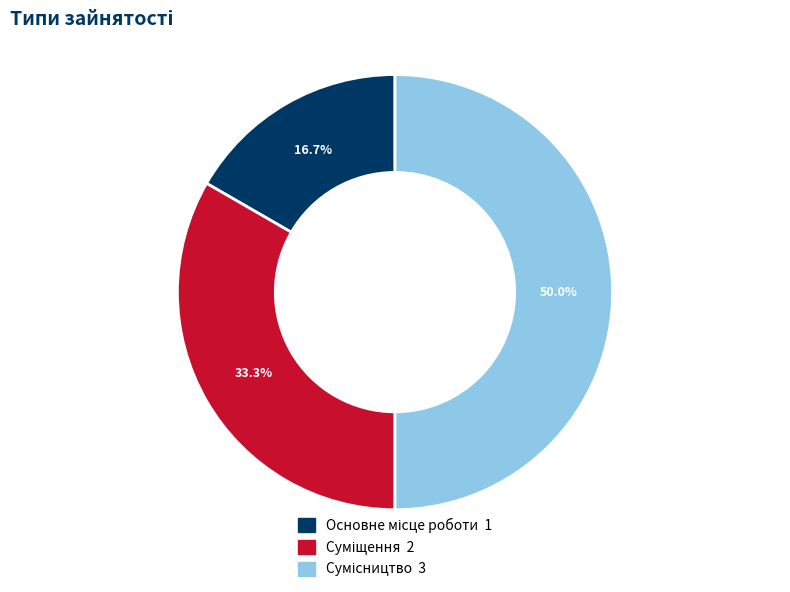

What is the change in value from Основне місце роботи to Суміщення?

+1